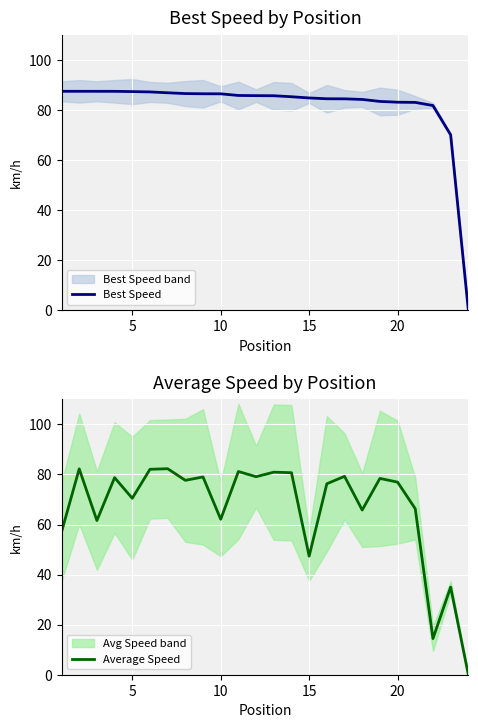

Reading left to right, what are all the values shown in this chart?

Best Speed: 87.4	87.4	87.4	87.4	87.3	87.2	86.8	86.5	86.4	86.4	85.8	85.7	85.6	85.2	84.8	84.4	84.4	84.2	83.4	83.1	83.0	81.7	70.0	0.0
Average Speed: 57.0	82.2	61.6	78.7	70.5	82.1	82.3	77.7	79.0	62.1	81.2	79.1	80.9	80.7	47.4	76.3	79.3	65.8	78.4	76.9	66.3	14.4	35.0	0.0